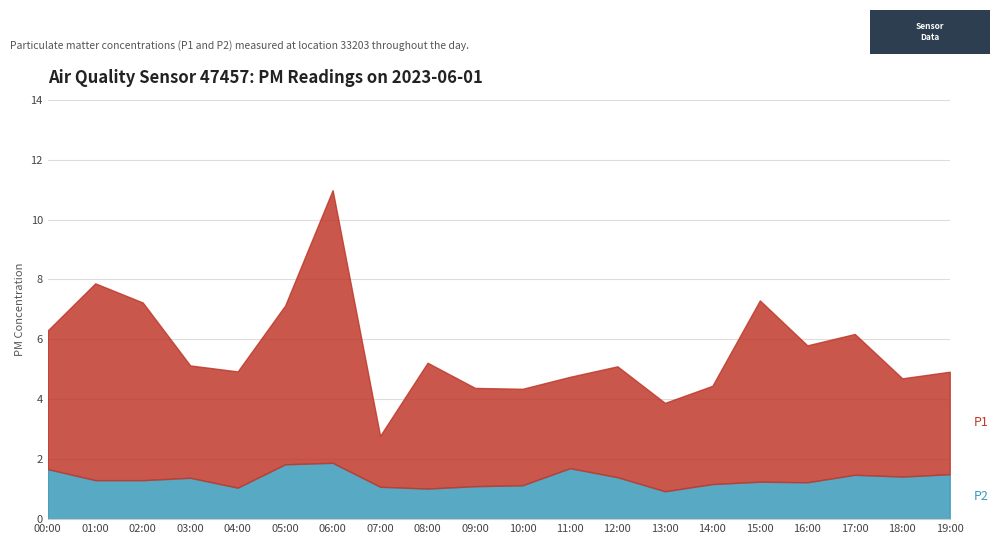

Does the chart display data point markers on the line(s)?

No